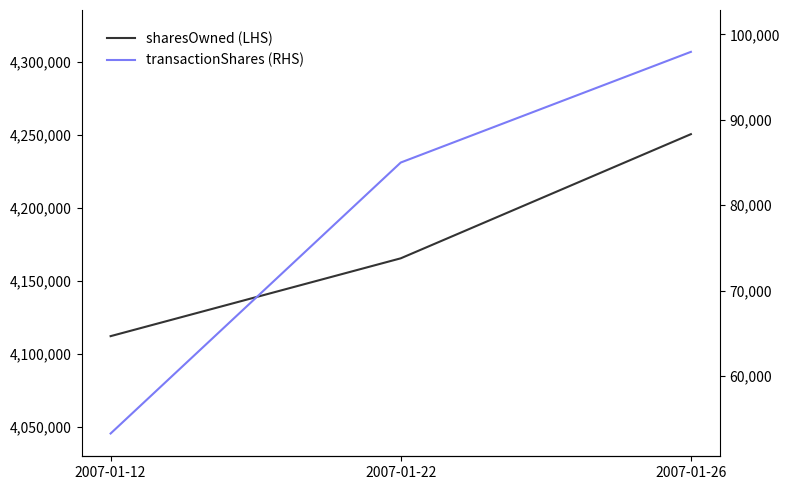

What is the sum of the transactionShares (RHS) values at 2007-01-26 and 2007-01-22?

182950